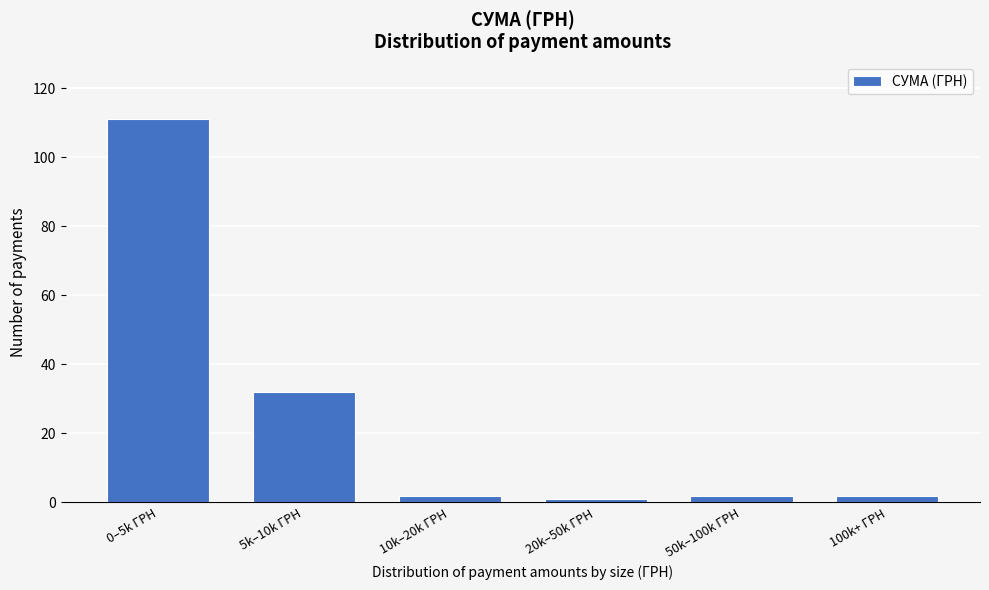

Reading right to left, list all the values displayed in this chart.

2	2	1	2	32	111